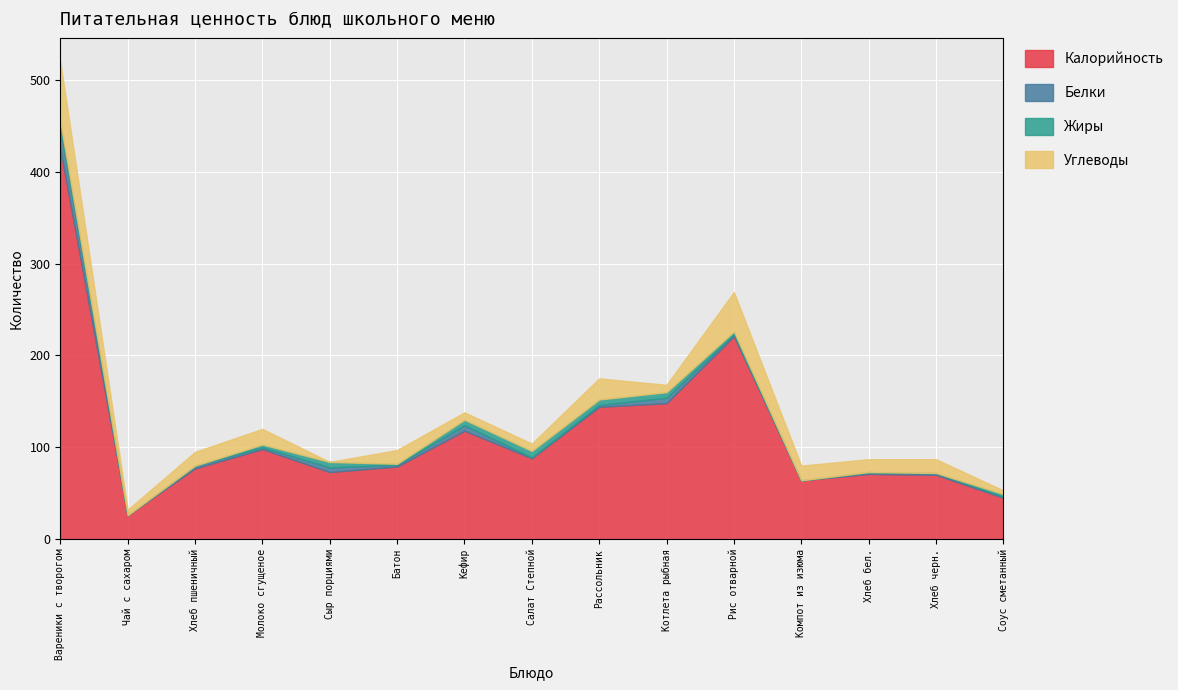

What is the approximate value of Углеводы at Рис отварной?

43.0